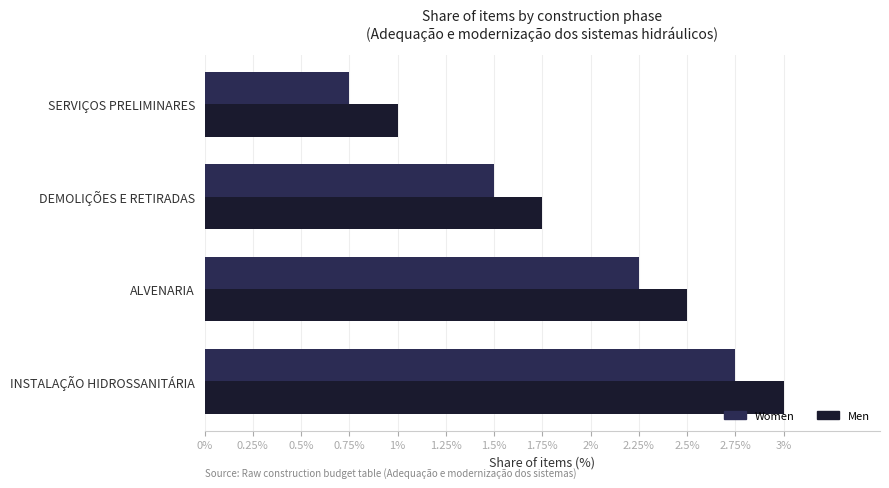

What is the difference between the maximum and minimum values in the Men series?

2.0